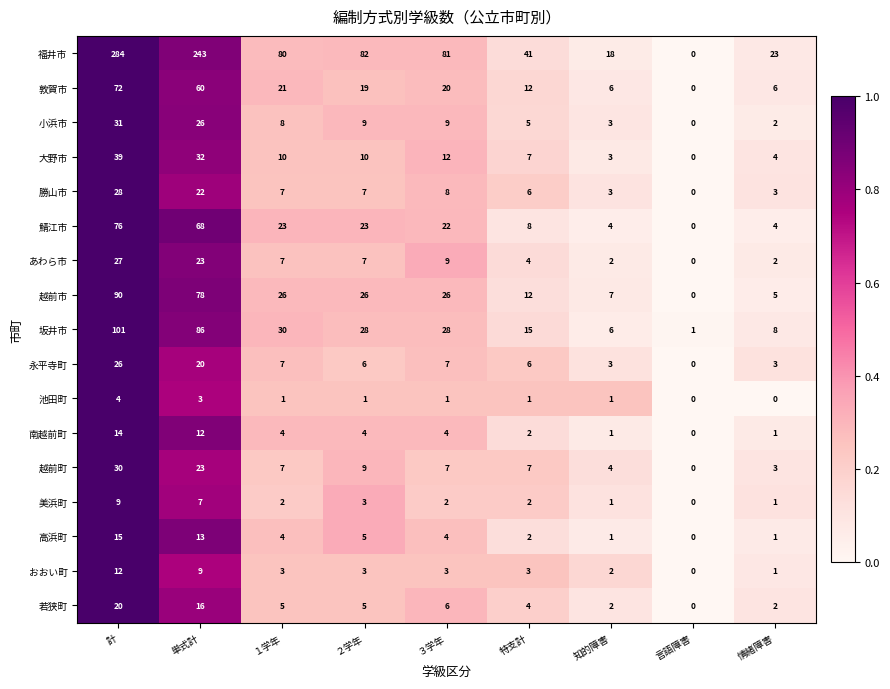

True or false: 高浜町 has a value of 3 at ２学年.

False